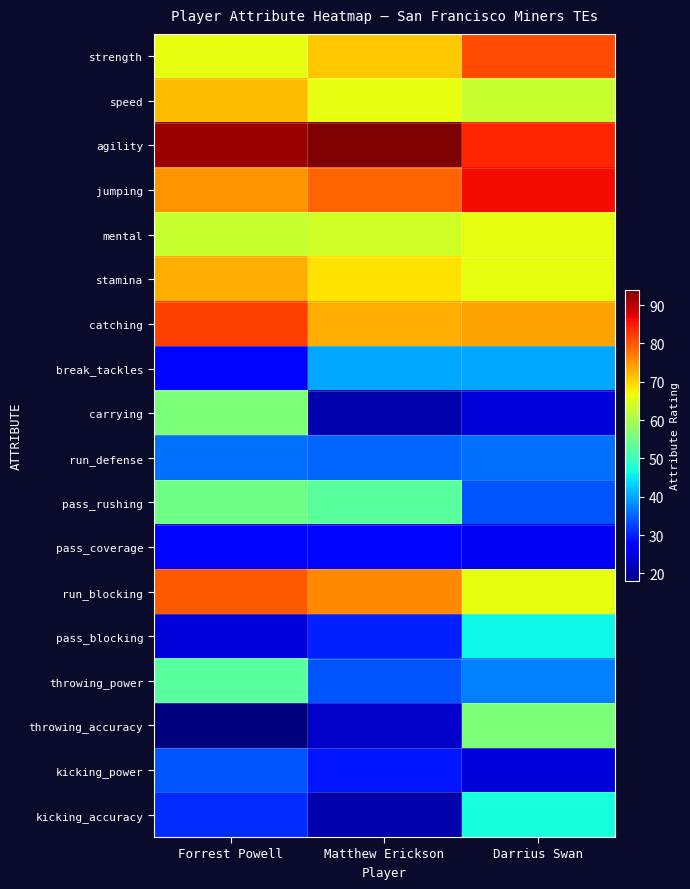

At which category does the chart reach its peak across all series?

Matthew Erickson